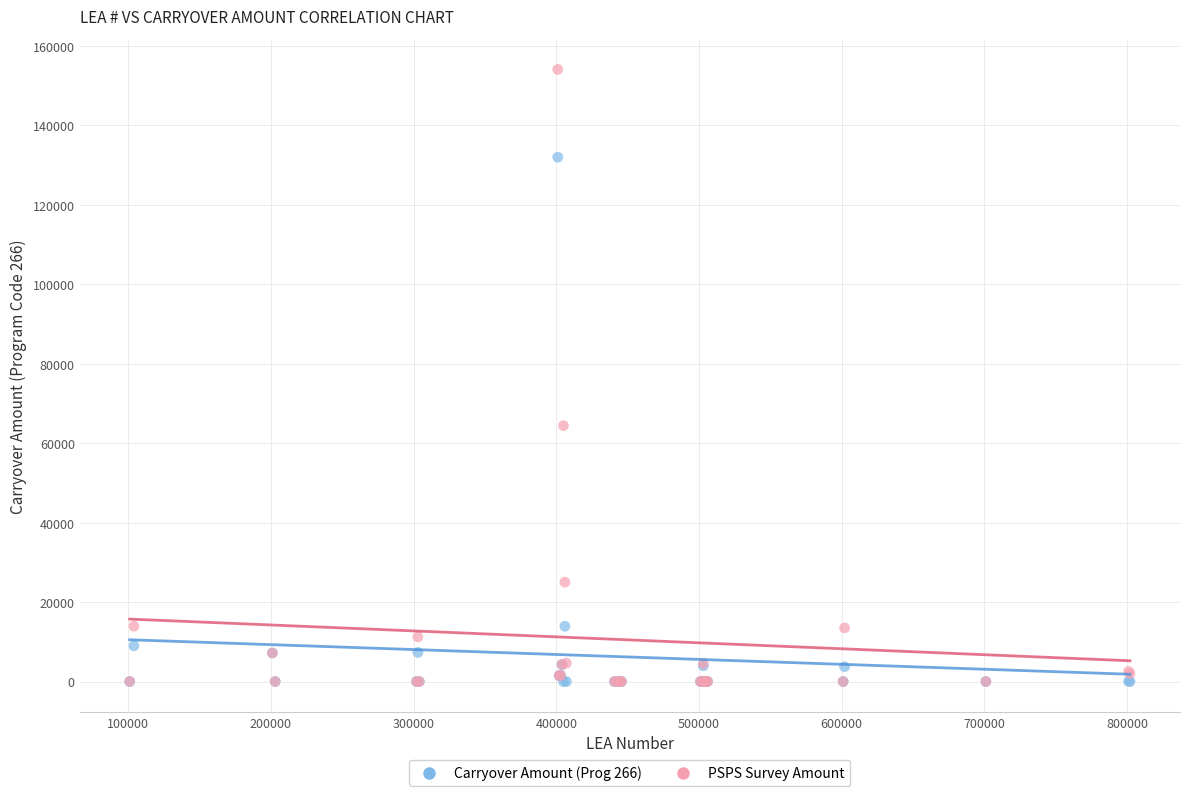

Across all series, what Y value is closest to 77058?

64411.5